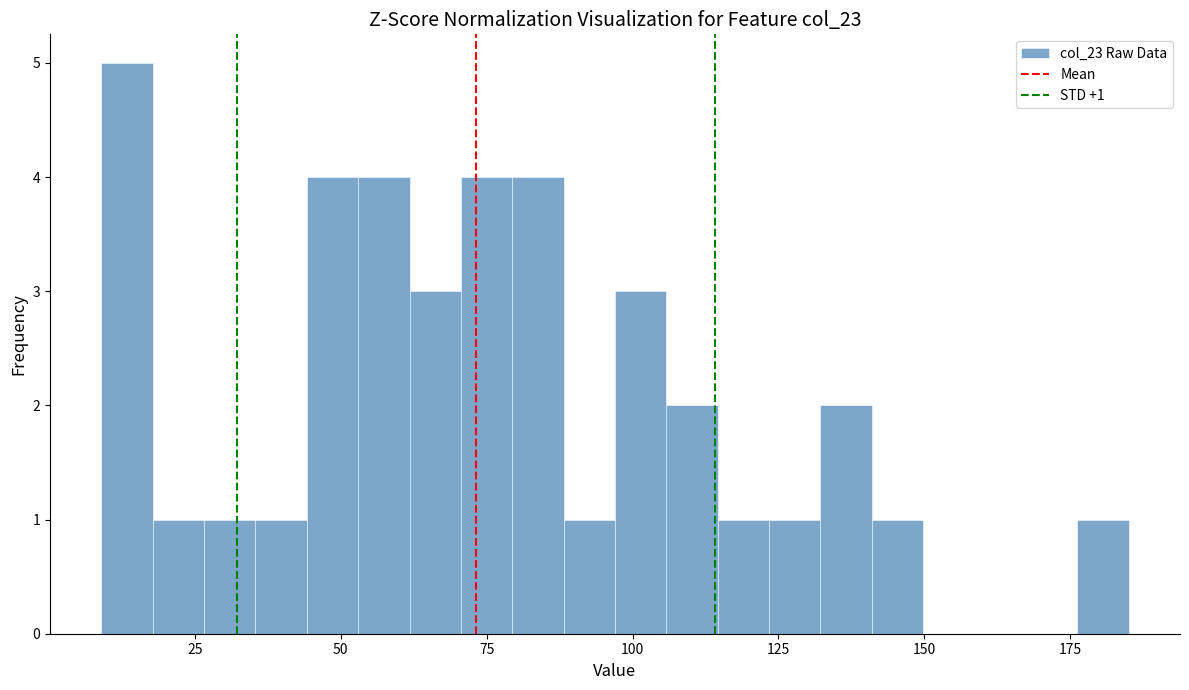

Read against the x-axis, roughly where is the centre of the tallest bar?

15